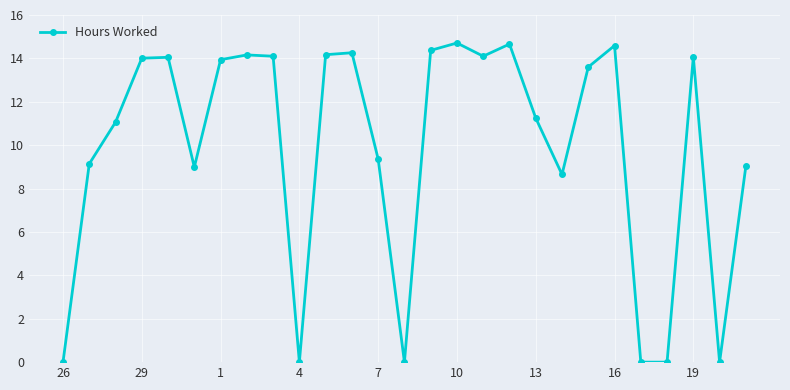

What is the difference between the second highest and second lowest values?

14.7